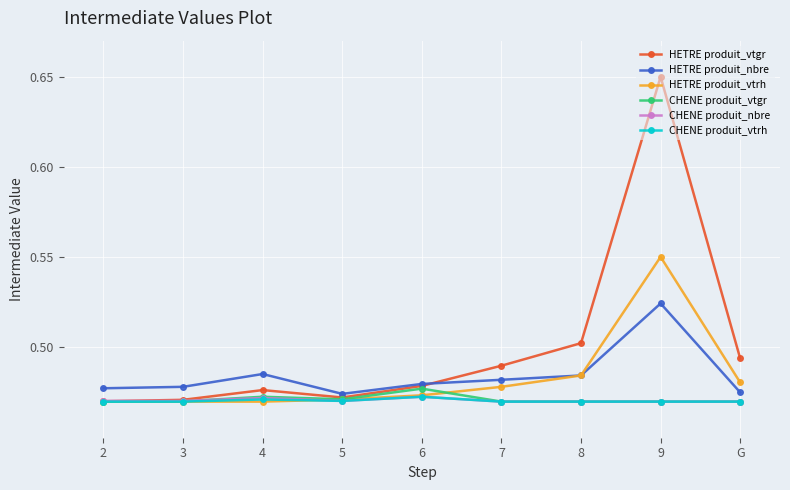

What is the difference between the highest and lowest values at 9?

0.2